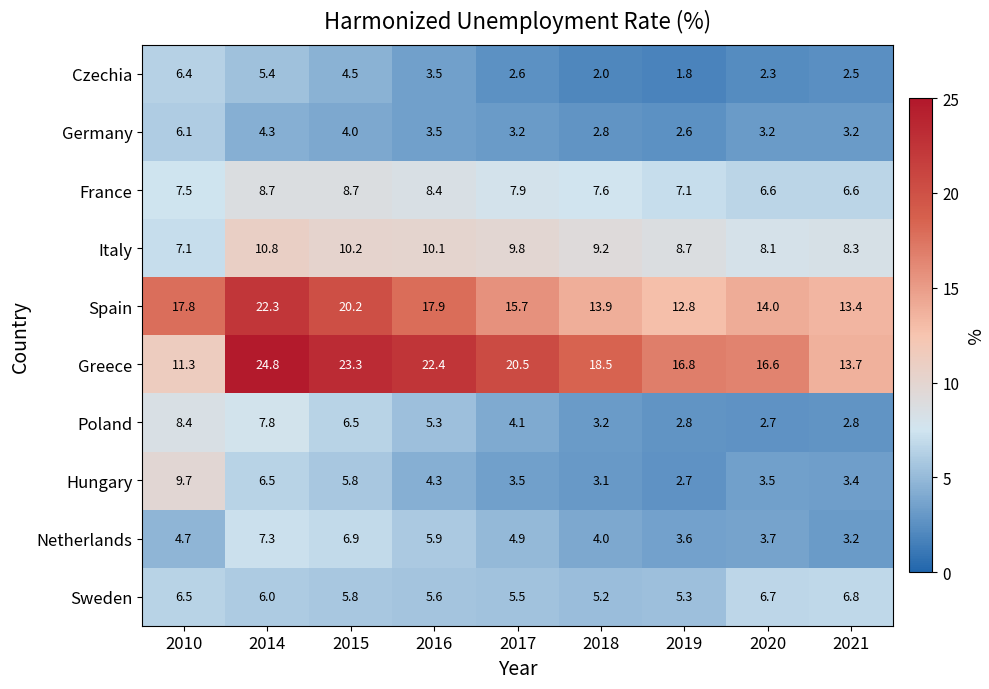

List the series in order of their peak value, lowest first.

Germany, Czechia, Sweden, Netherlands, Poland, France, Hungary, Italy, Spain, Greece